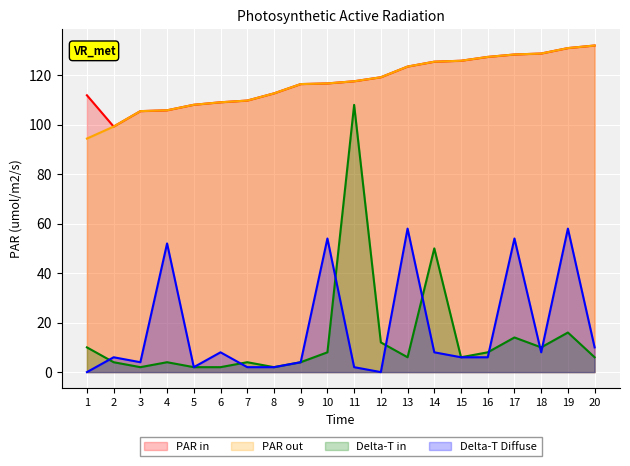

Where is PAR in nearest to the value 115?

9